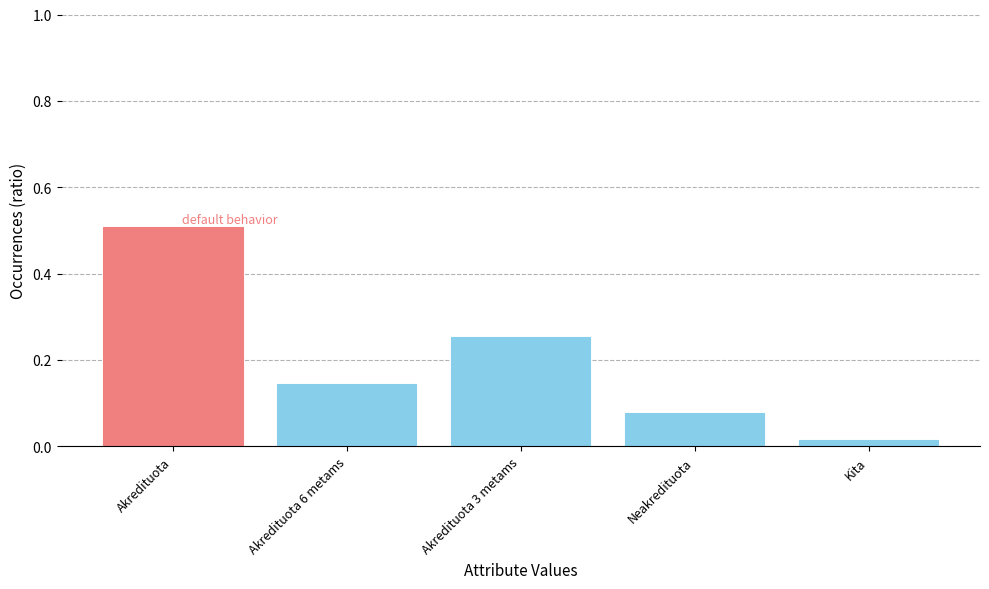

How many bars are there in total?

5